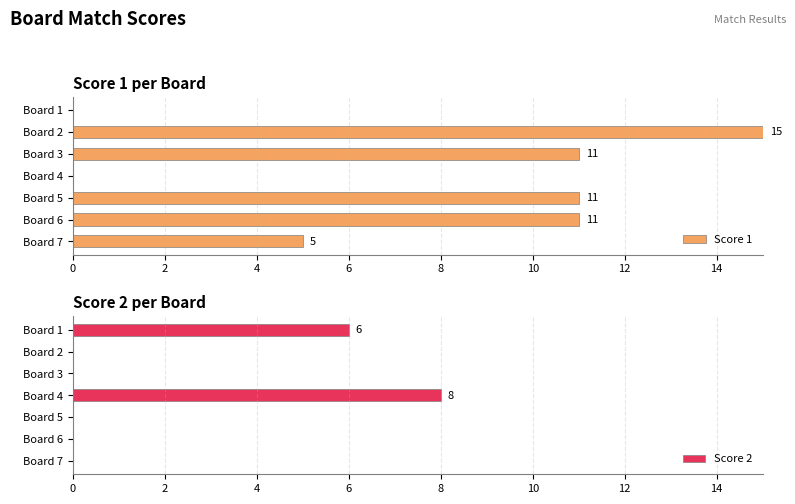

True or false: Score 2 has a value of 0 at Board 6.

True